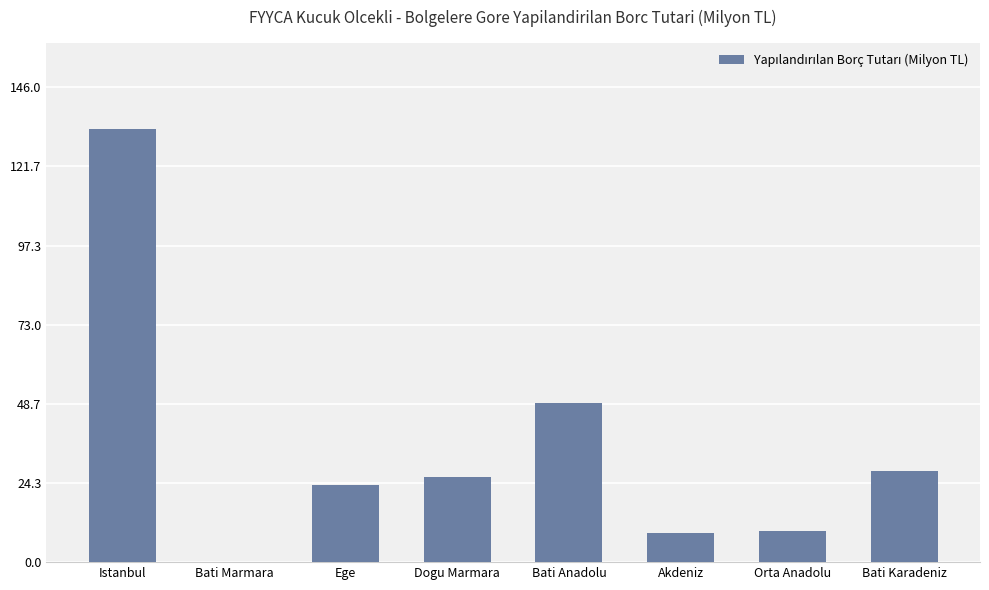

The value at Orta Anadolu is 3.9. True or false?

False